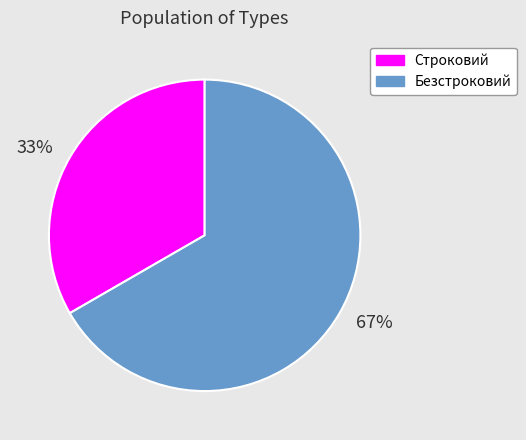

Which slice is the largest?

Безстроковий